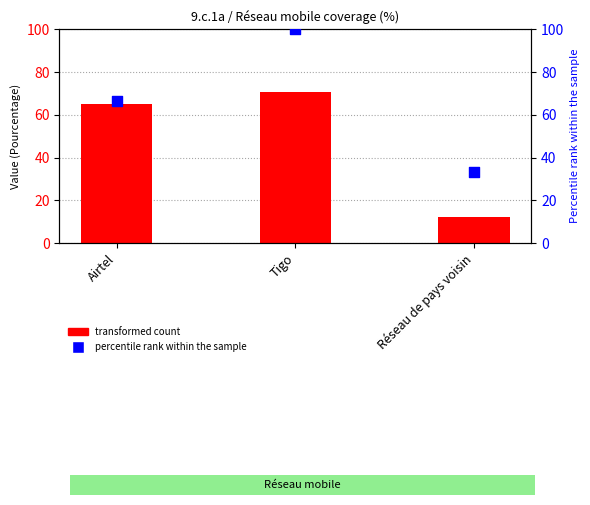

Which series reaches the minimum Y coordinate?

transformed count